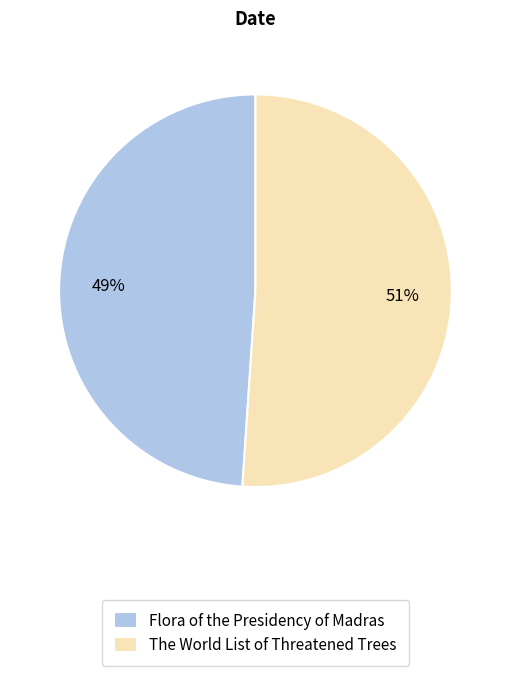

Combined, do The World List of Threatened Trees and Flora of the Presidency of Madras account for over 50%?

Yes